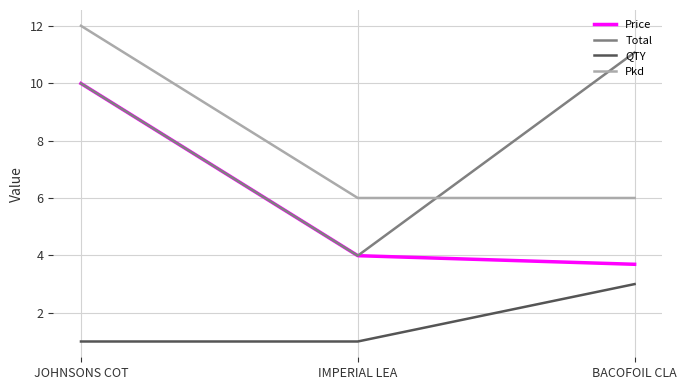

What position from the right is JOHNSONS COT?

3